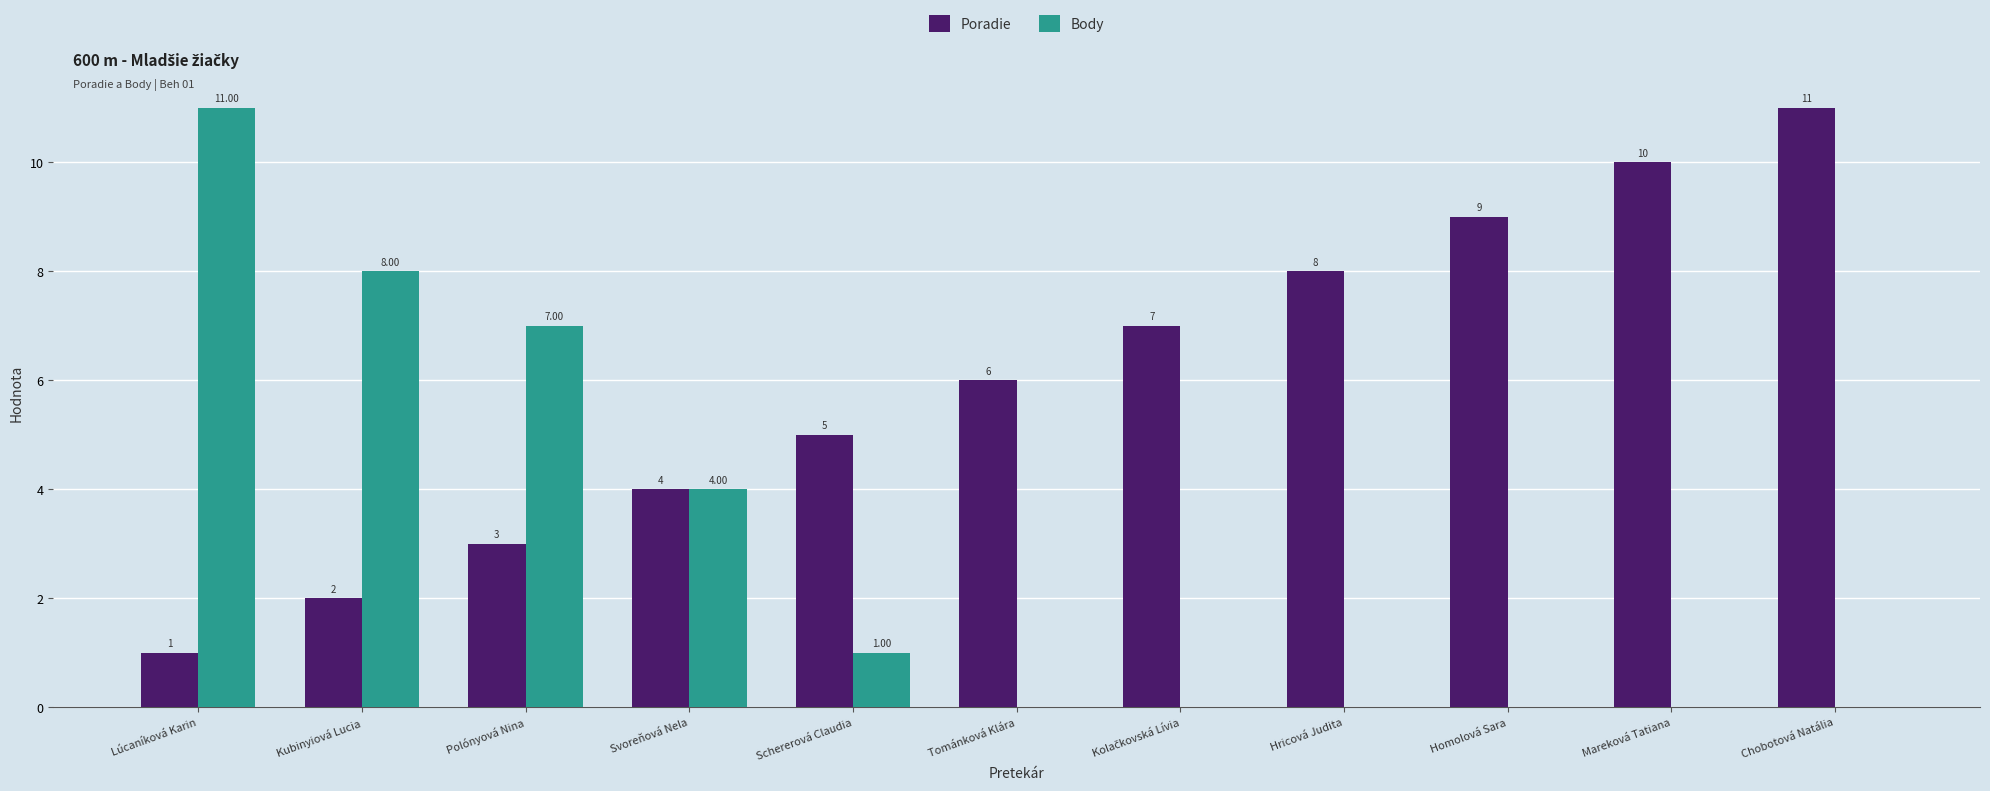

What is the total value across all series at Chobotová Natália?

11